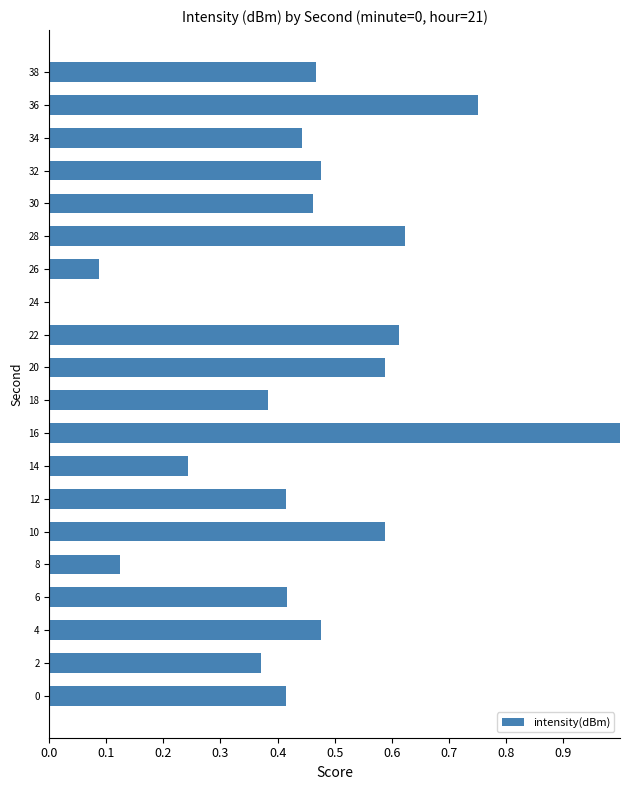

Is it true that the value at 12 is 0.2?

False